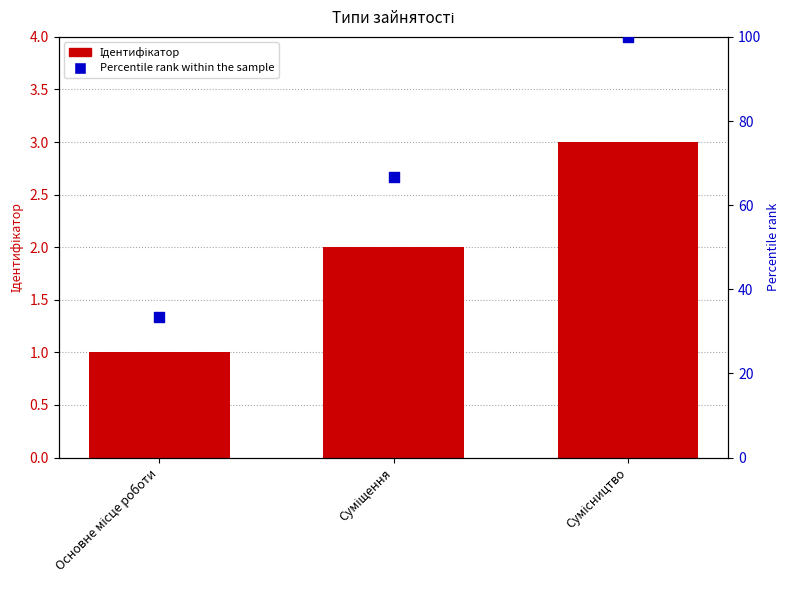

Which series contains the lowest Y value?

Ідентифікатор